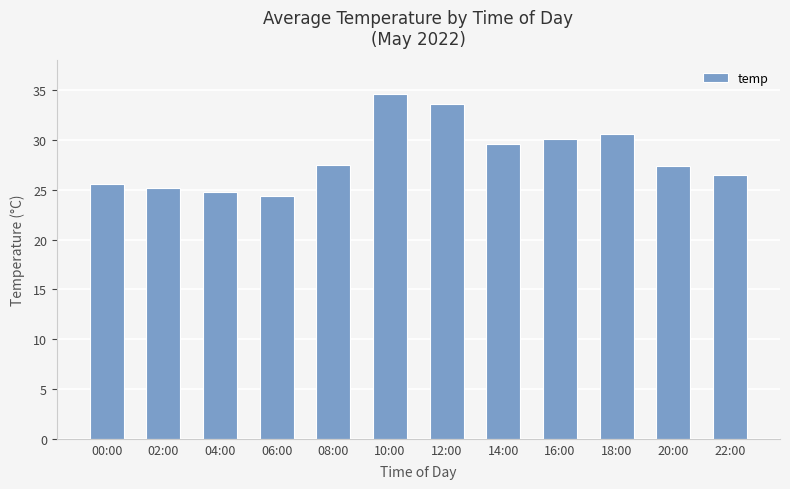

What is the minimum value shown in the chart?

24.4